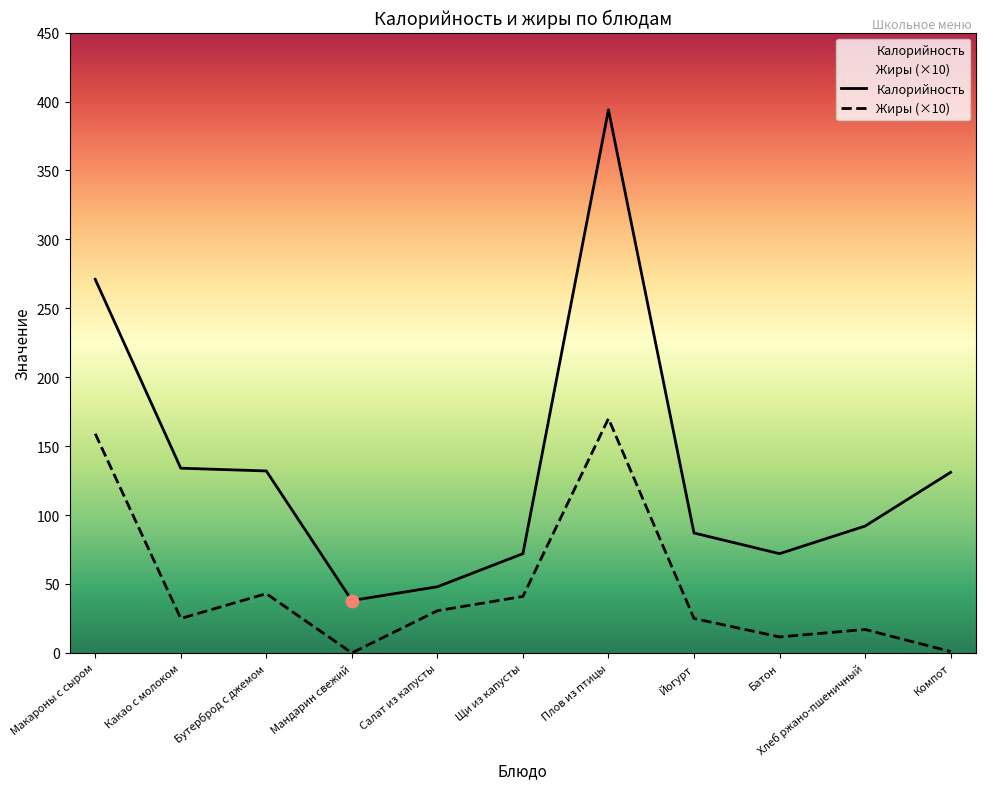

What is the total value across all series at Бутерброд с джемом?

175.0